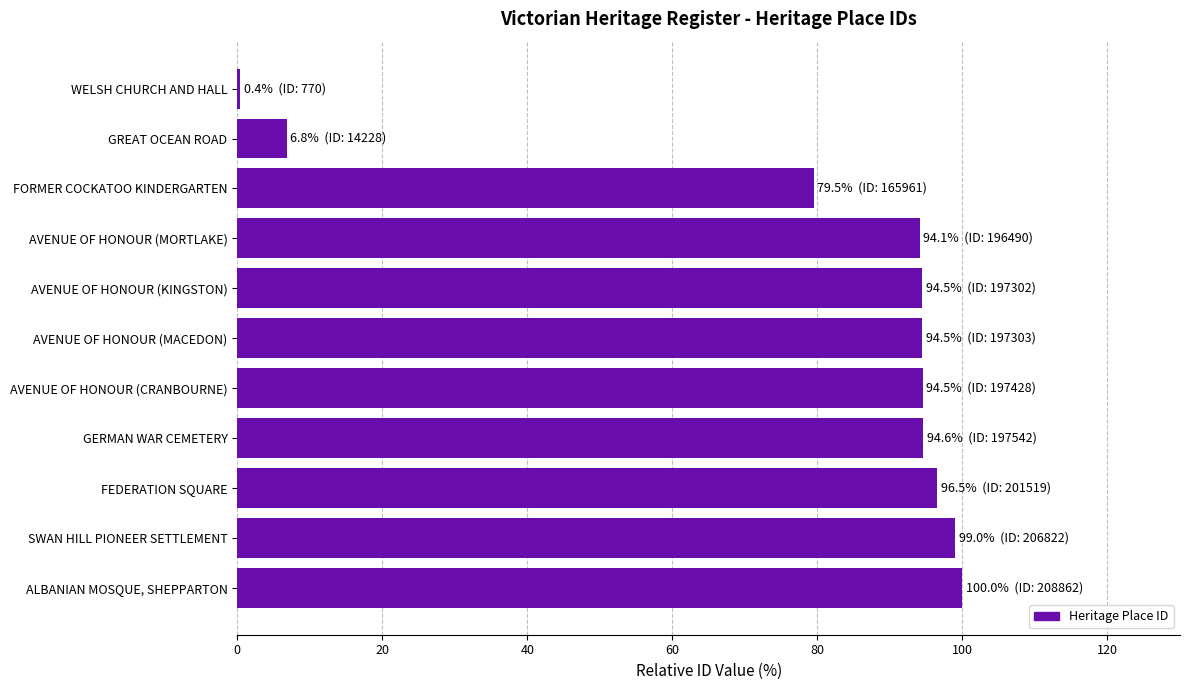

The value at ALBANIAN MOSQUE, SHEPPARTON is 46.6. True or false?

False